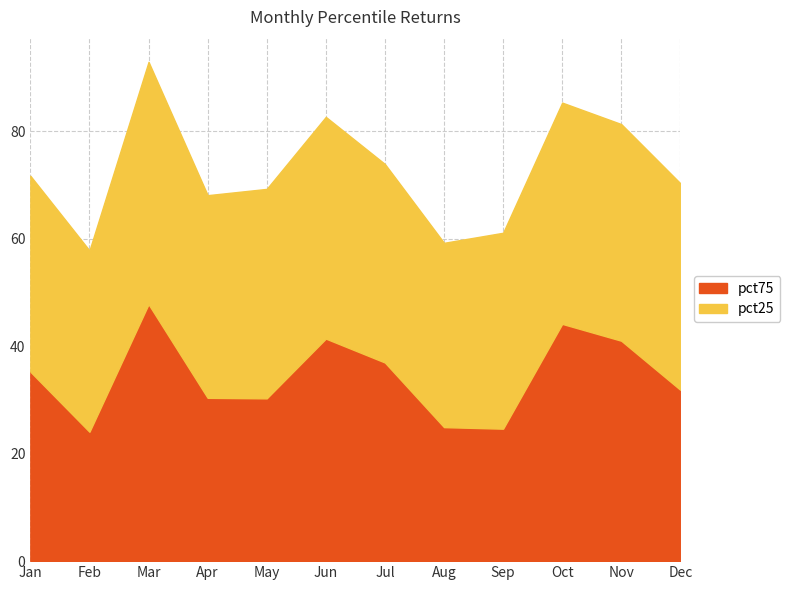

Rank the series by their maximum value, from lowest to highest.

pct25, pct75